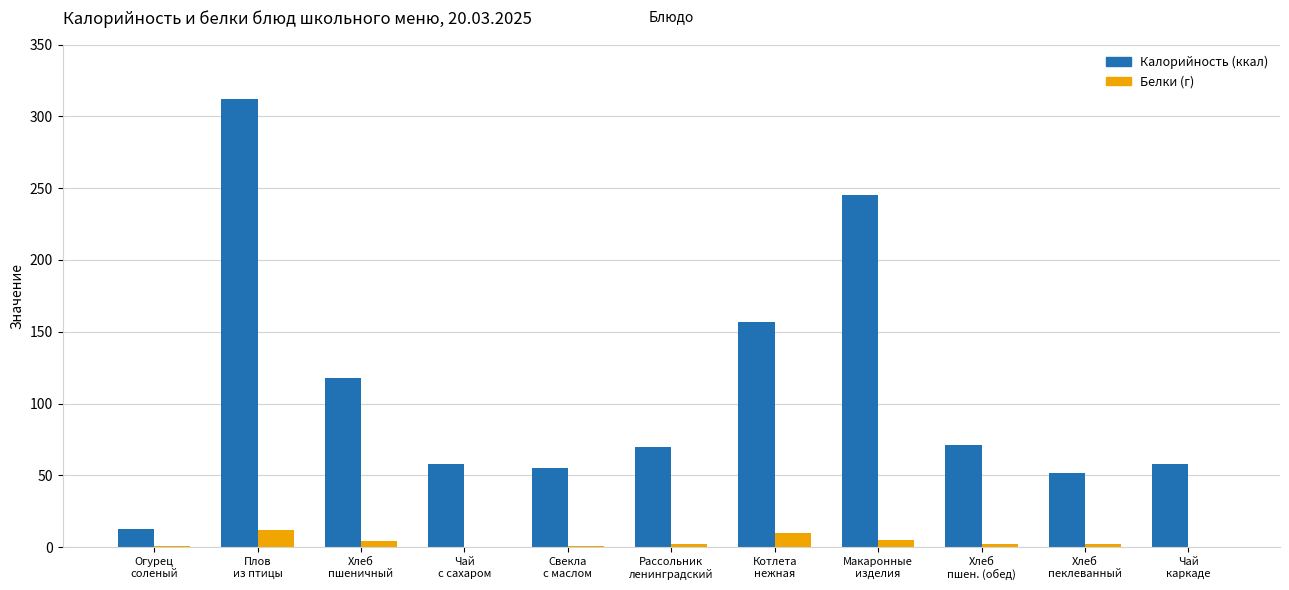

What is the maximum value shown in the chart?

312